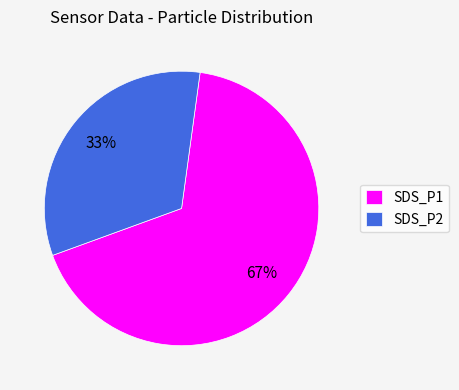

To the nearest percent, what is the combined percentage of SDS_P2 and SDS_P1?

100%